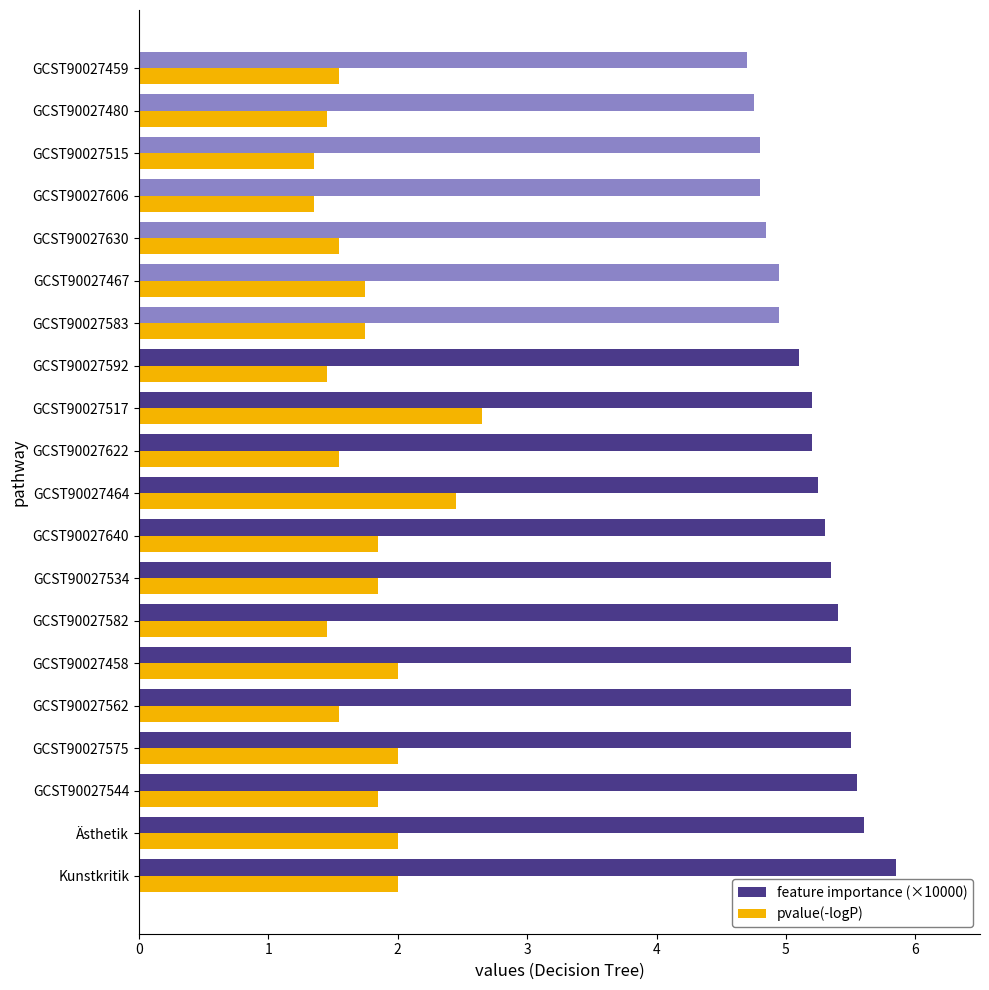

Which category has the highest value across all series?

Kunstkritik